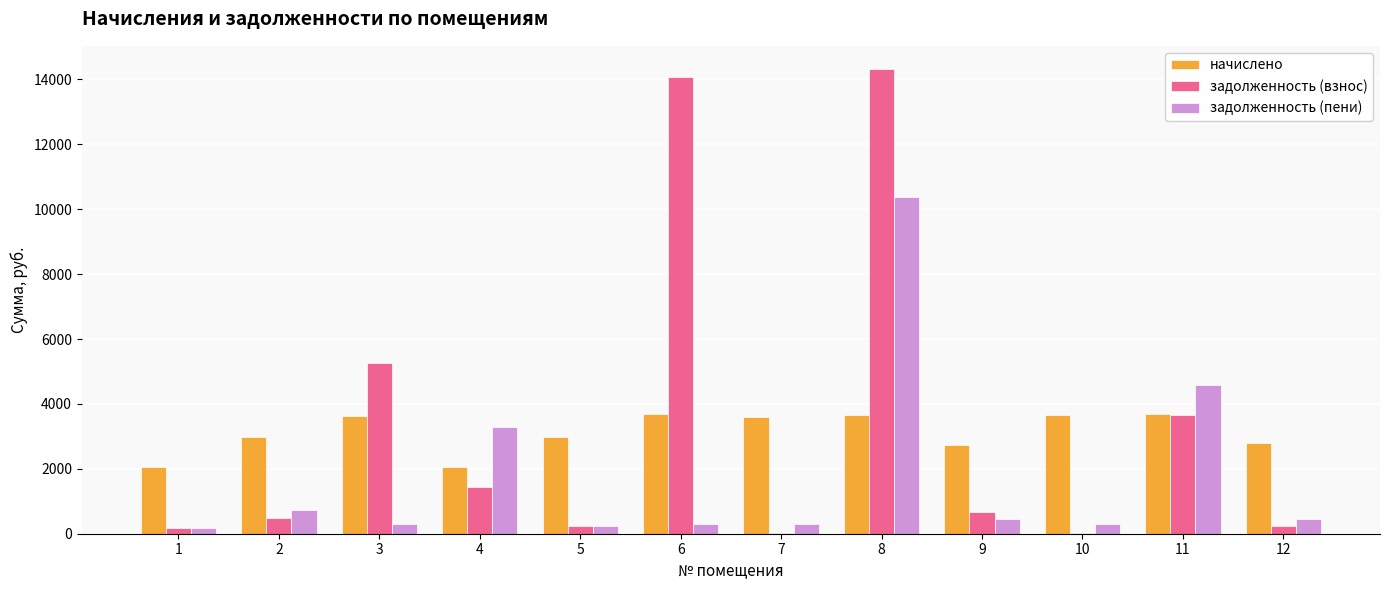

Between 3 and 8, which series saw the biggest shift?

задолженность (пени)